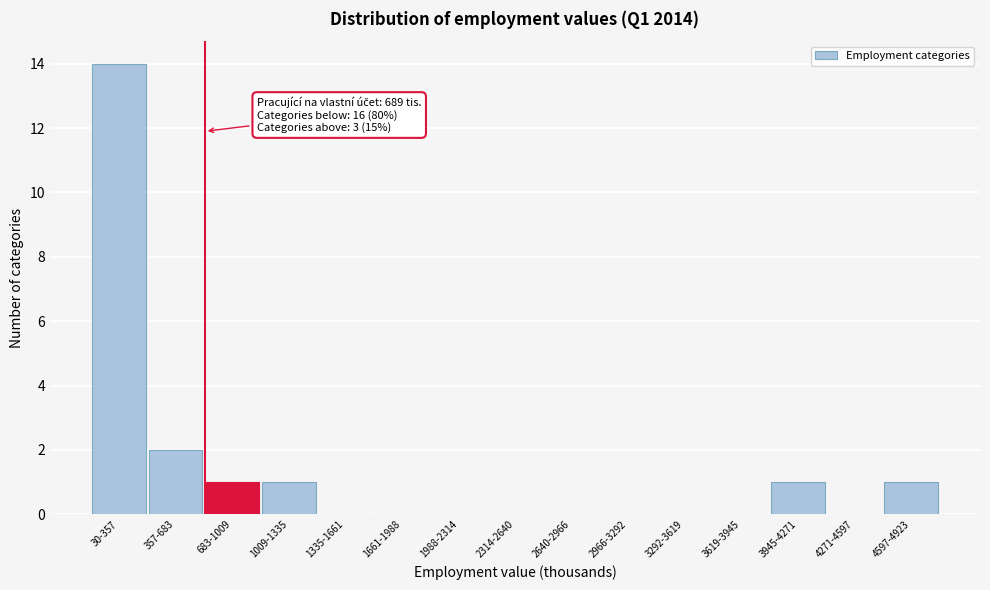

Reading left to right, transcribe all the data shown in this chart.

30-357=14	357-683=2	683-1009=1	1009-1335=1	1335-1661=0	1661-1988=0	1988-2314=0	2314-2640=0	2640-2966=0	2966-3292=0	3292-3619=0	3619-3945=0	3945-4271=1	4271-4597=0	4597-4923=1